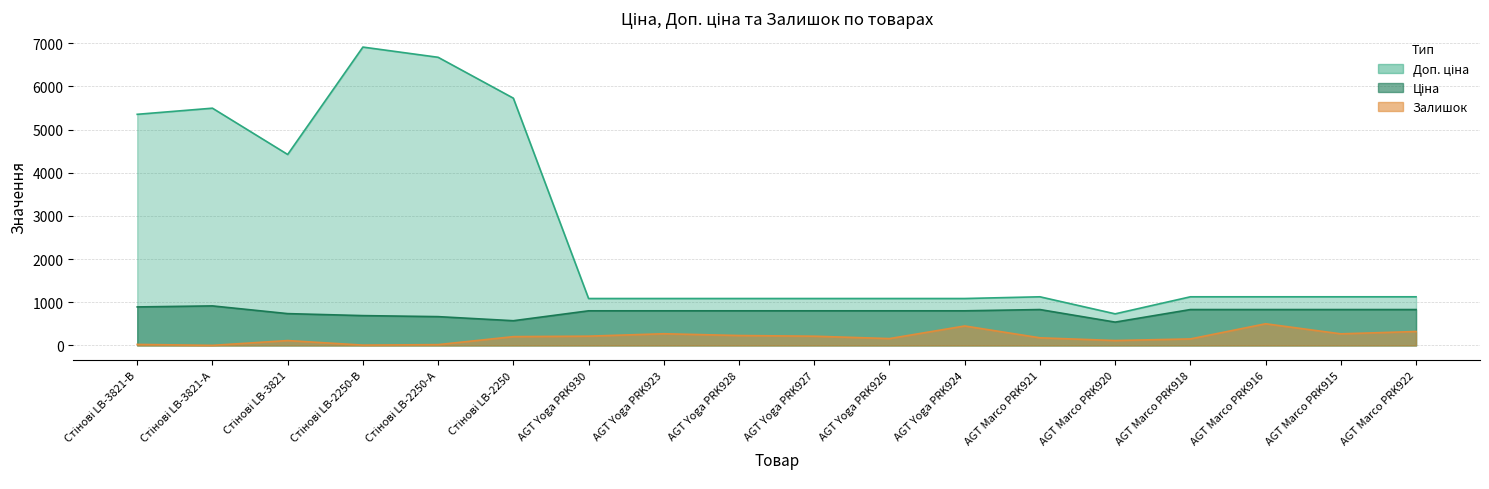

At how many categories does at least one series exceed 1935?

6